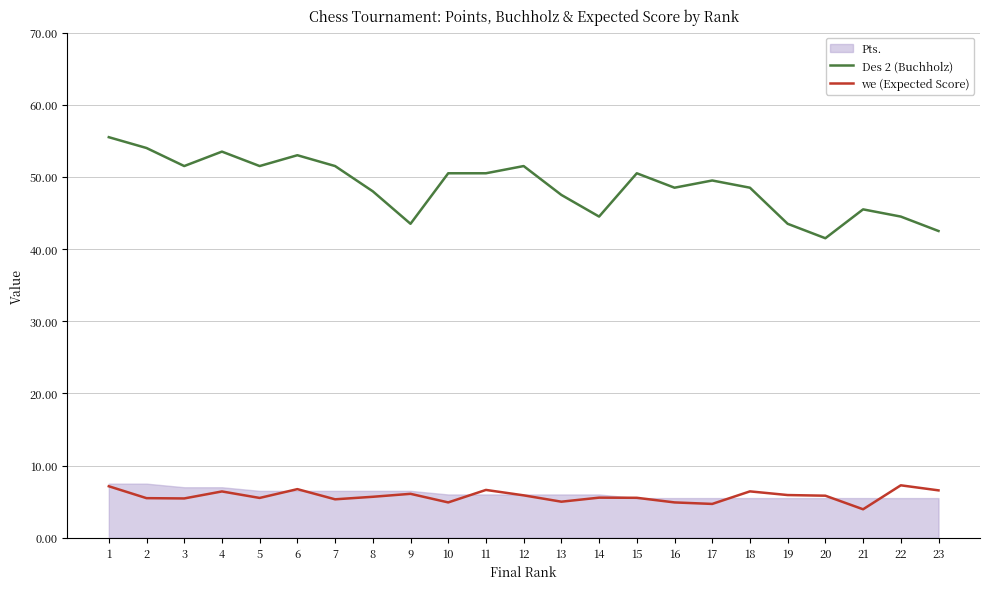

Is it true that Des 2 (Buchholz) equals 69.9 at 19?

False